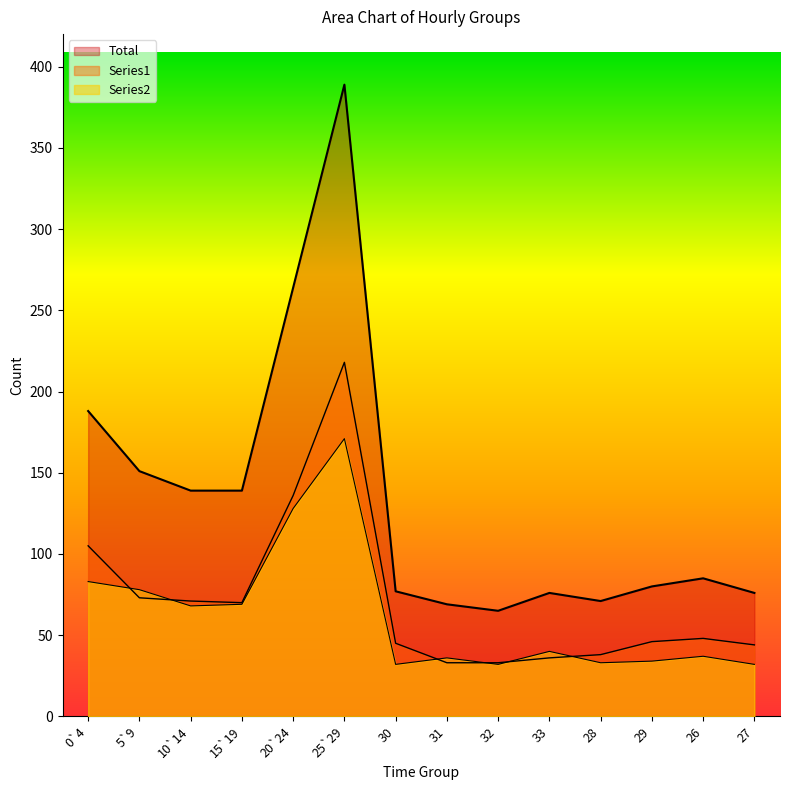

Is the value of Series2 at 32 greater than the value of Total at 10`14?

No